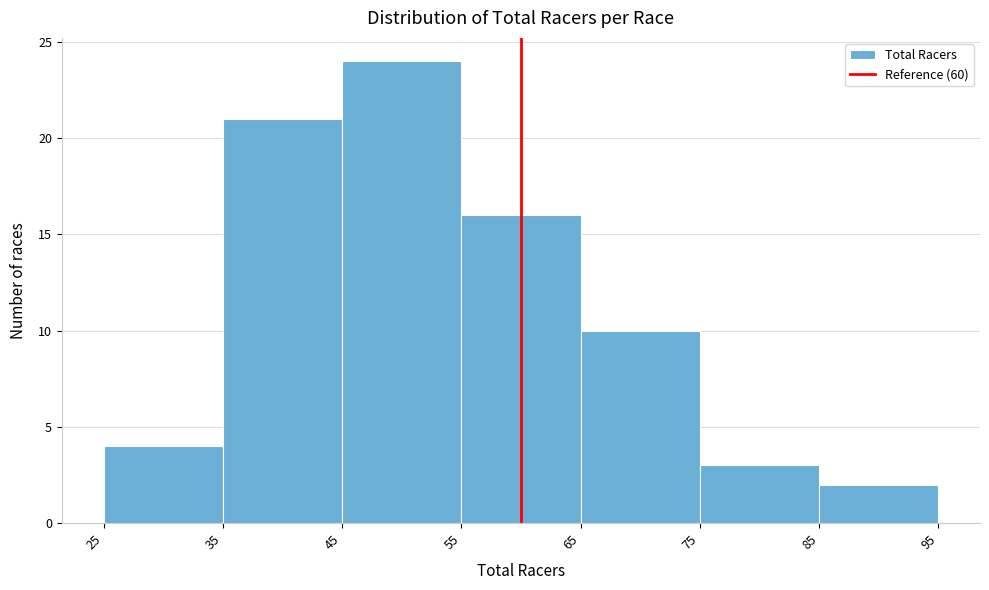

Over which range of the x-axis is the bar tallest?

45 to 55